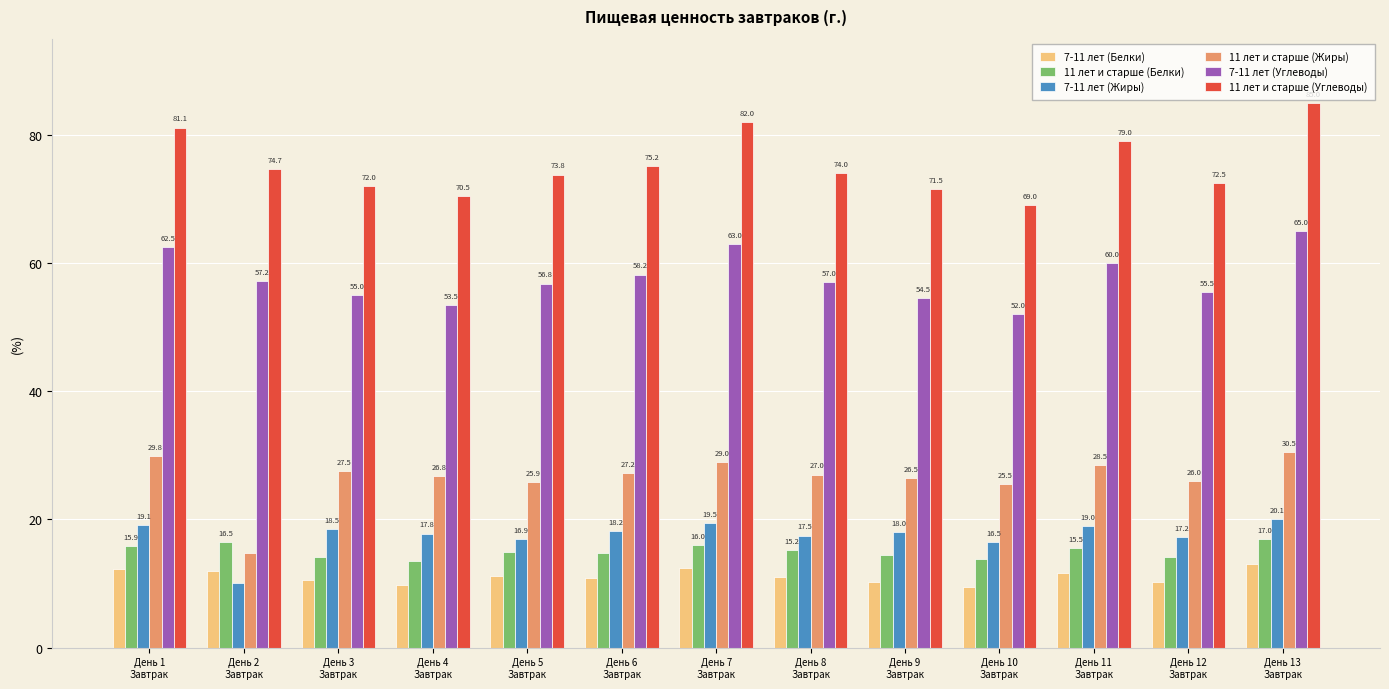

At how many categories does at least one series exceed 18?

13